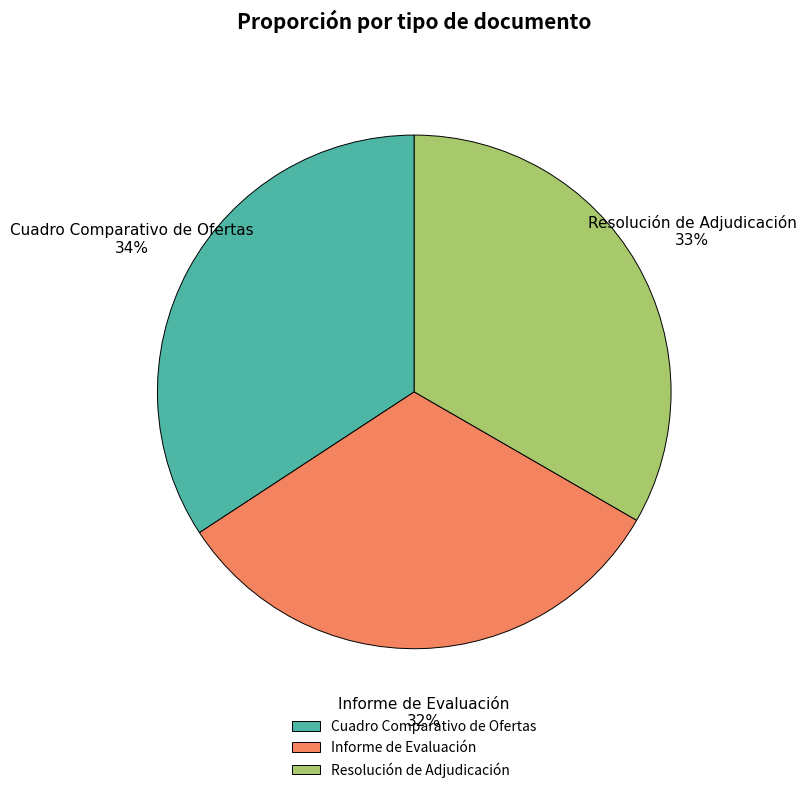

To the nearest percent, what percentage of the pie is Resolución de Adjudicación?

33%